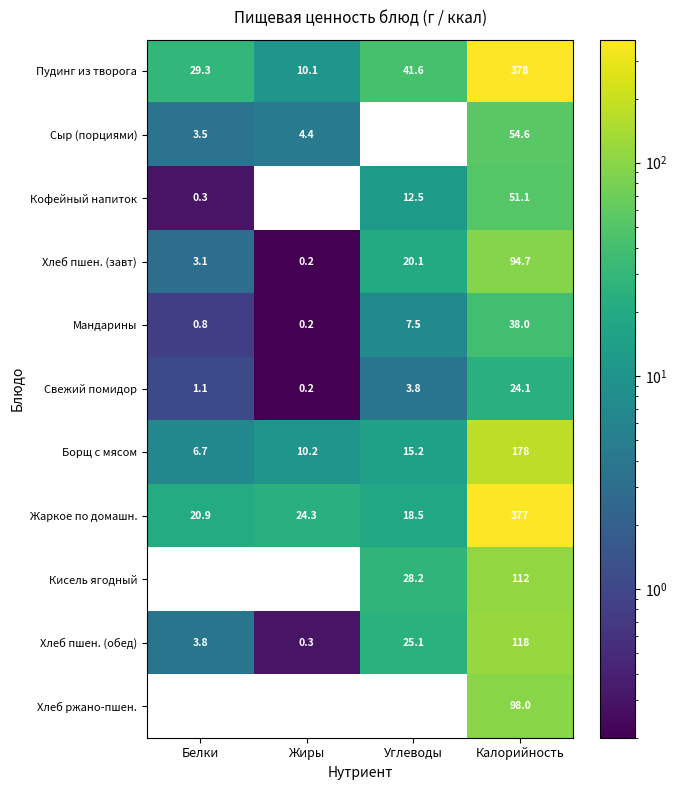

Which category has the highest value in the Свежий помидор series?

Калорийность